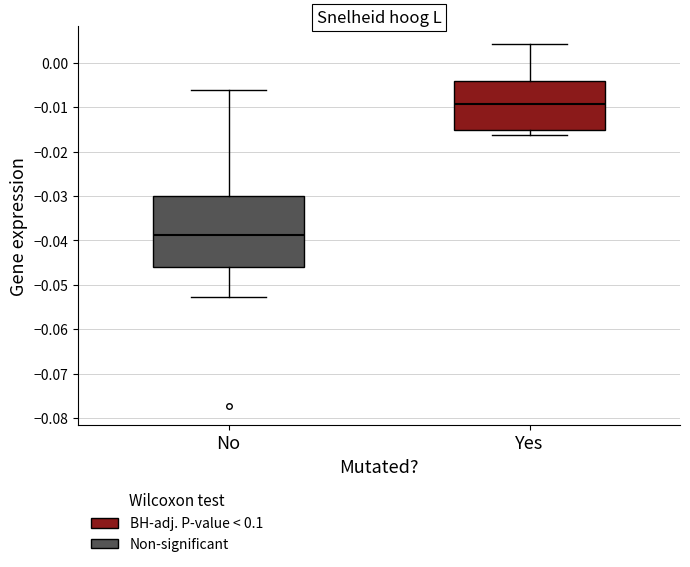

Where does the median line of the box for No sit on the y-axis? The values are not printed on the chart, so give them approximately, as read against the axis.

-0.039